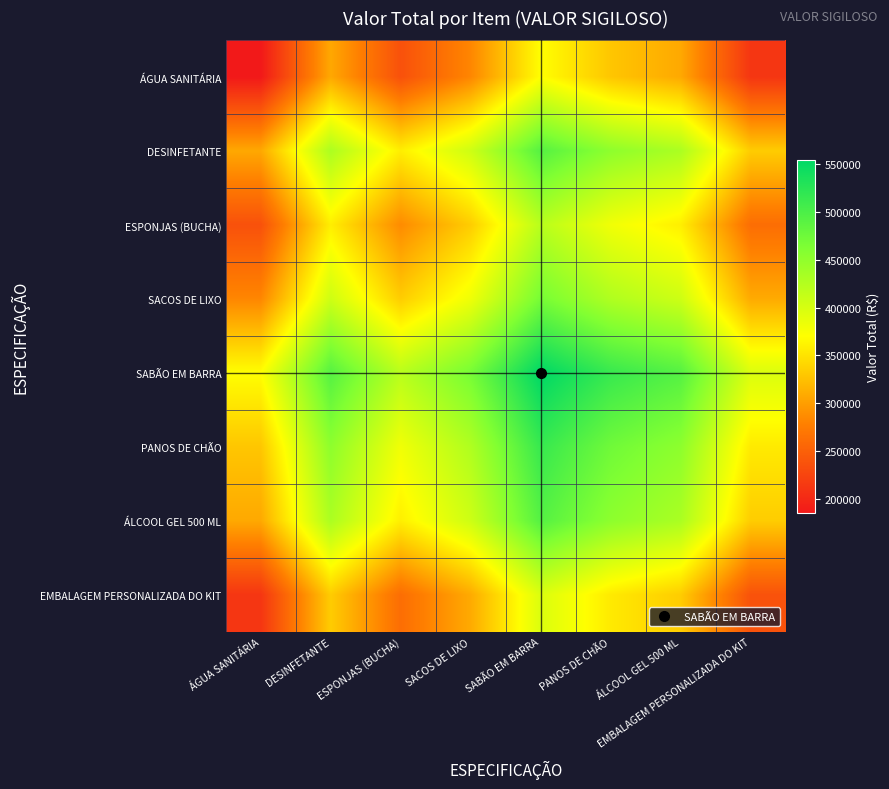

Which category has the lowest value across all series?

ÁGUA SANITÁRIA